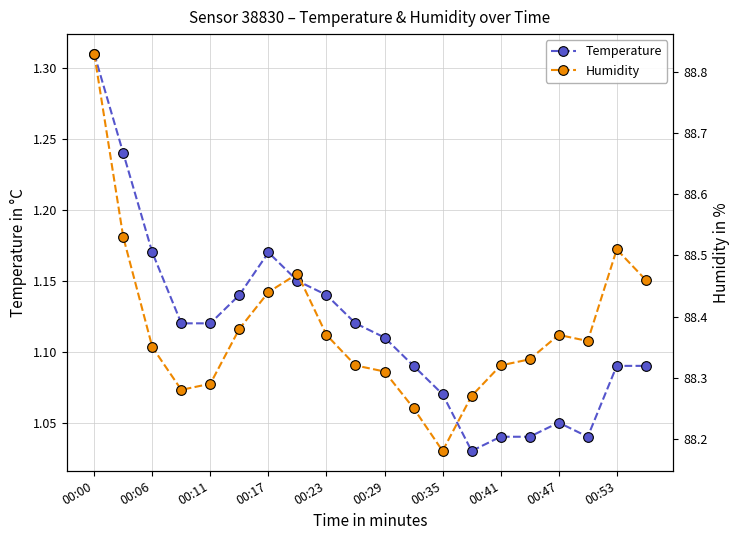

How many Temperature values are between 1 and 2?

20